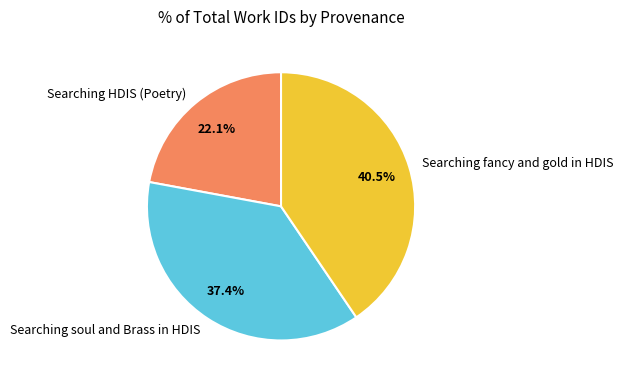

What is the smallest slice in the pie chart?

Searching HDIS (Poetry)